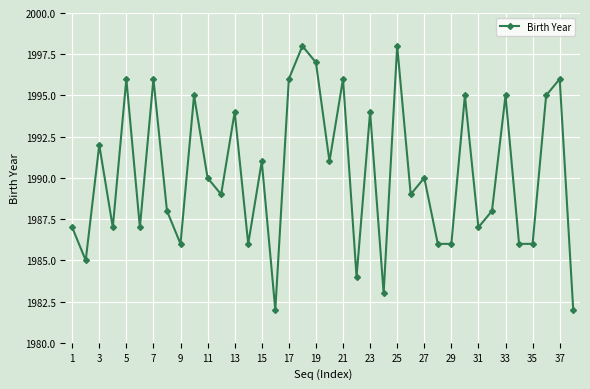

What is the greatest value displayed?

1998